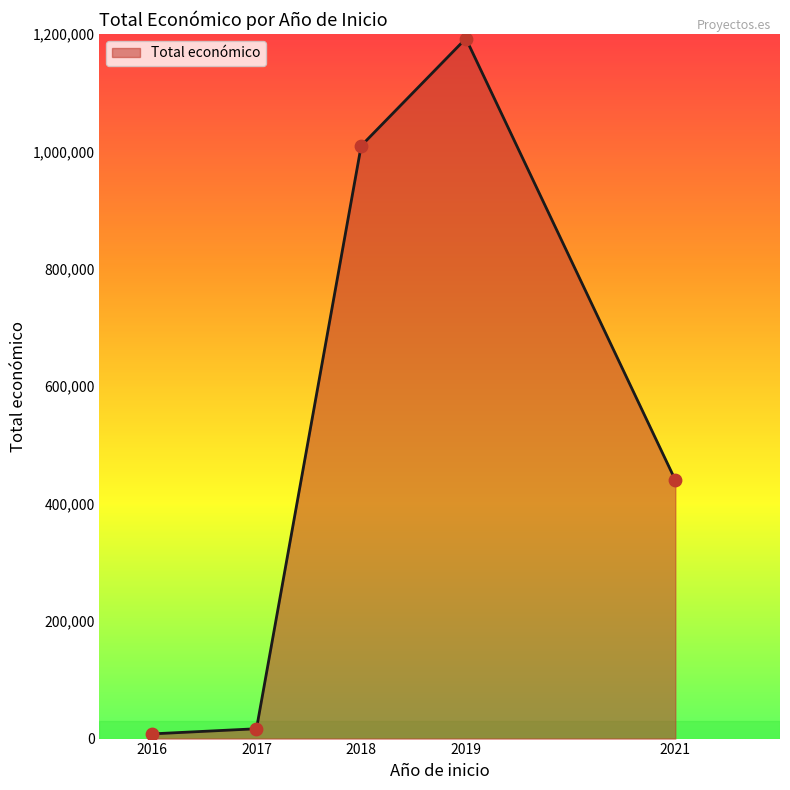

Approximately how many times larger is the value at 2019 compared to 2021?

2.7